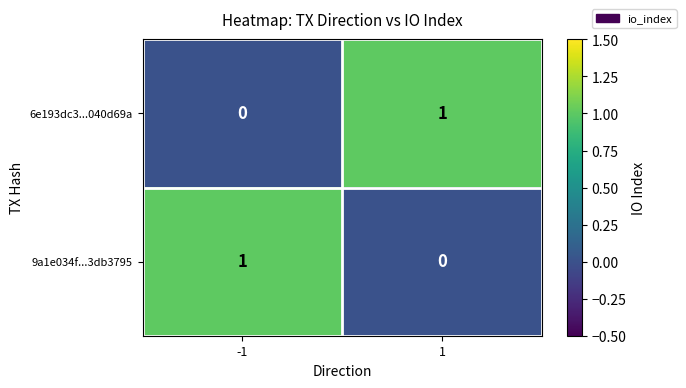

Is it true that 9a1e034f...3db3795 equals -1 at 1?

False